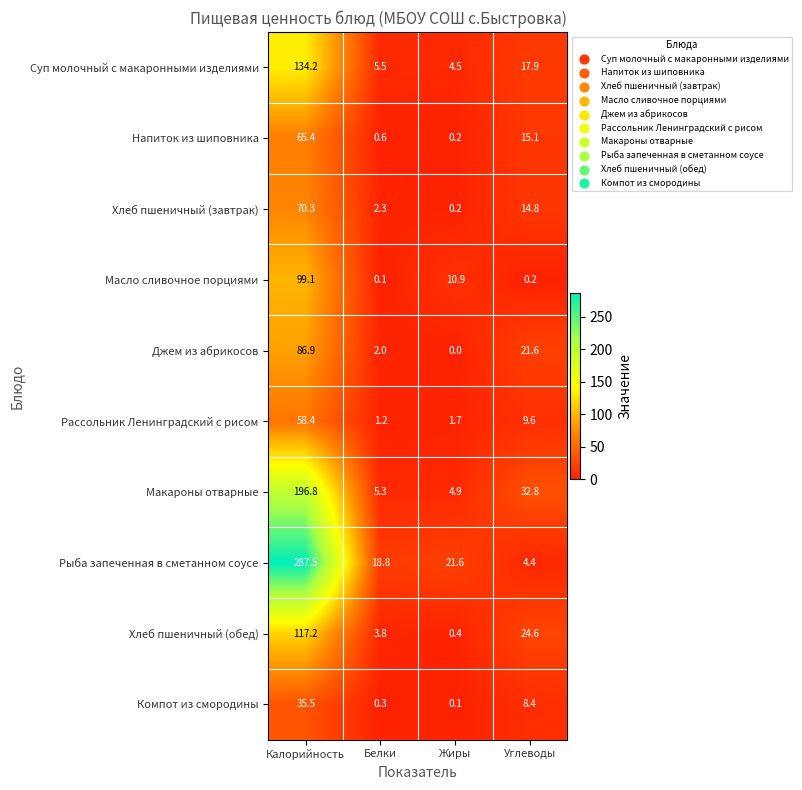

At which category is the sum across all series the highest?

Калорийность